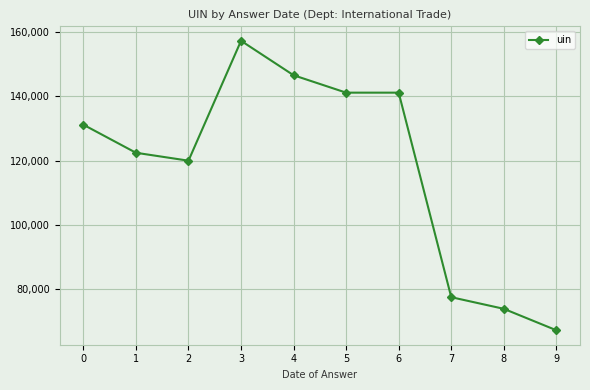

Between 3 and 5, which is larger?

3